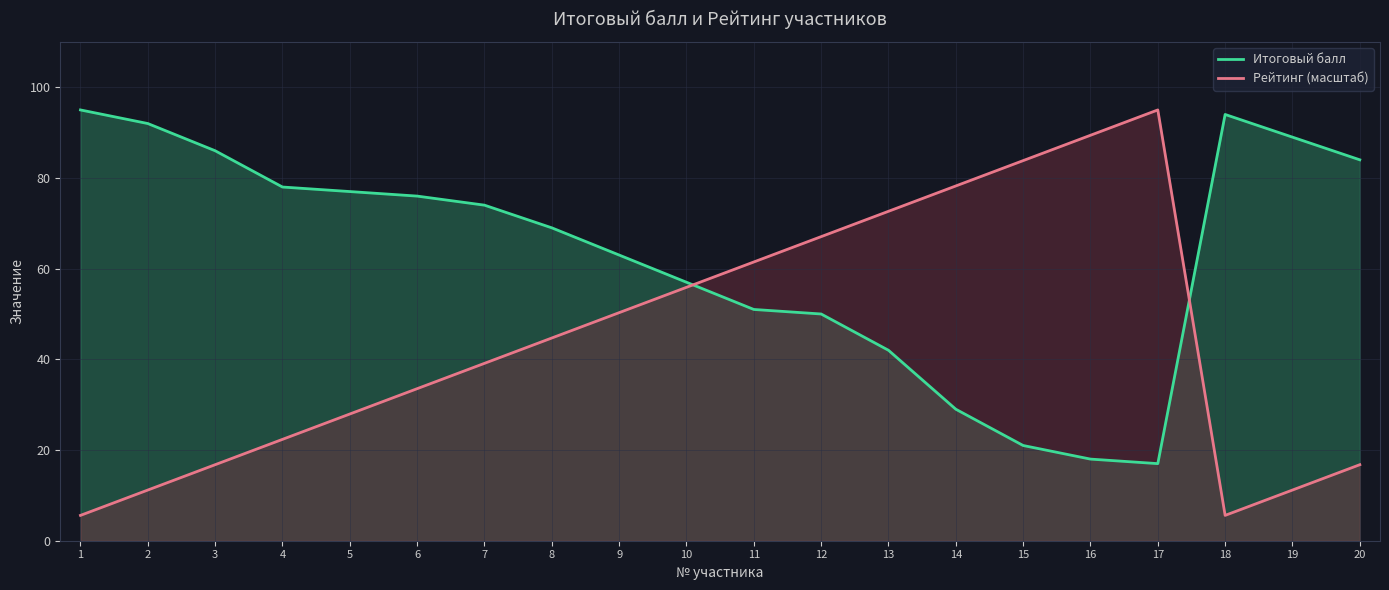

Count the number of categories in the chart.

20